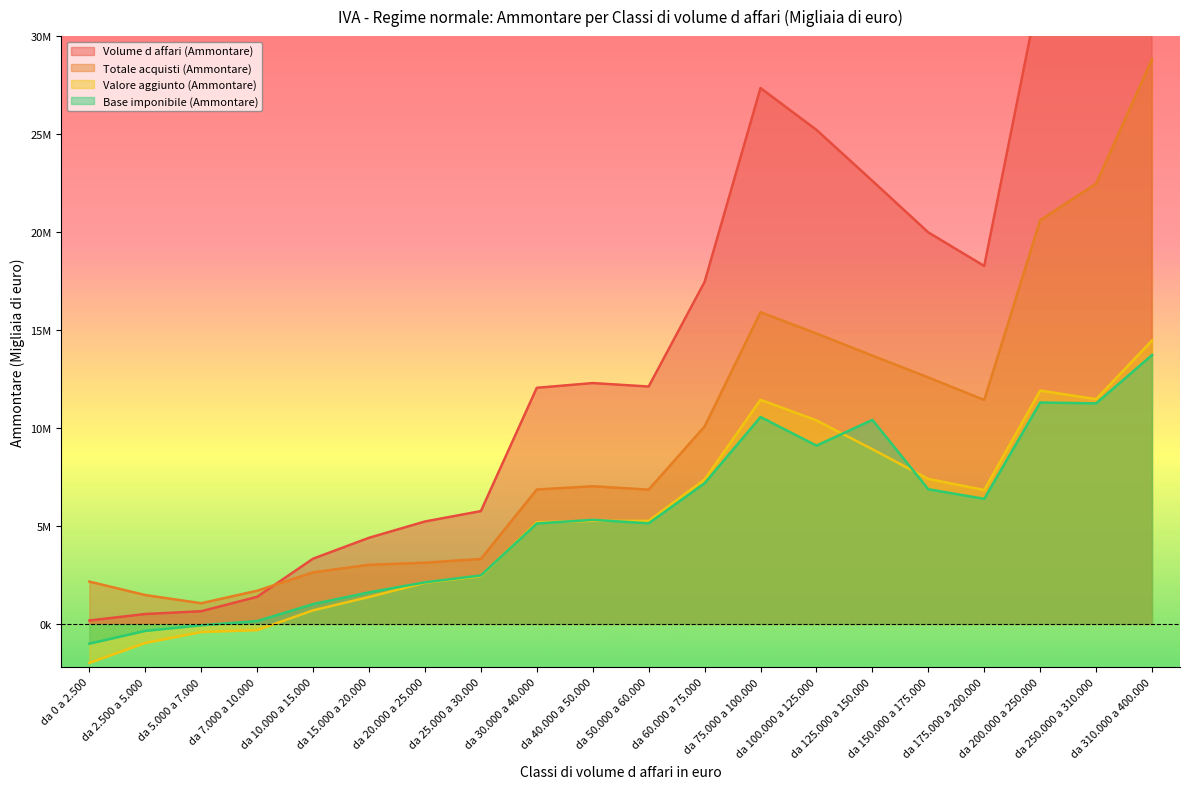

True or false: Base imponibile (Ammontare) and Volume d affari (Ammontare) cross at least once.

False